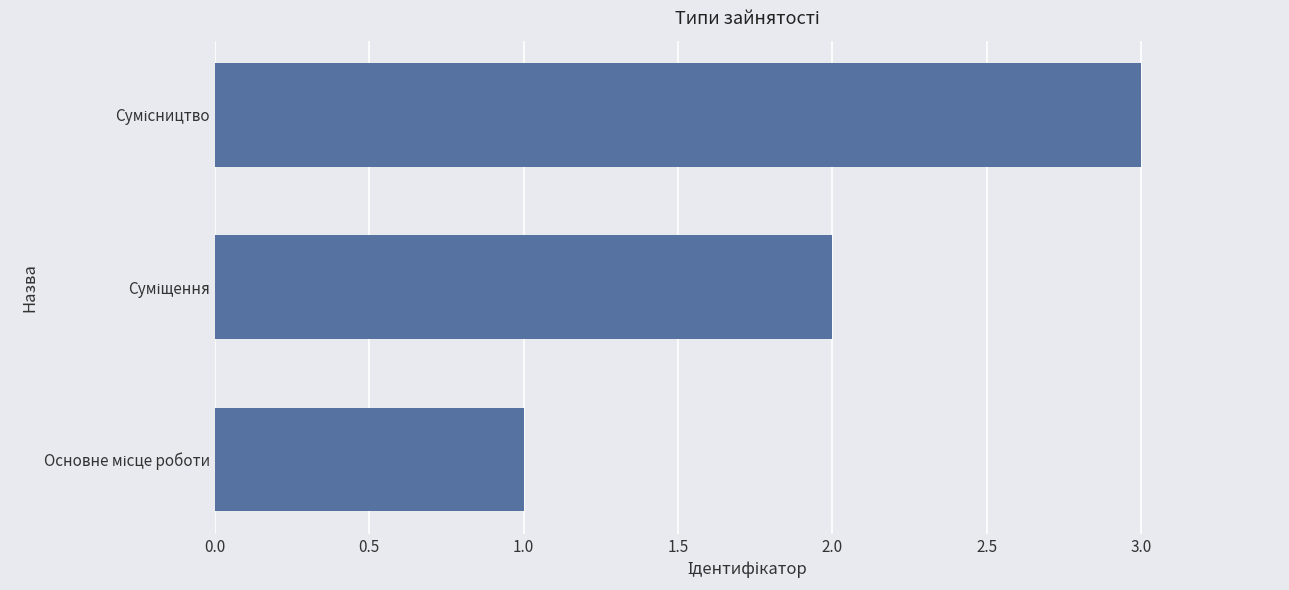

What is the greatest value displayed?

3